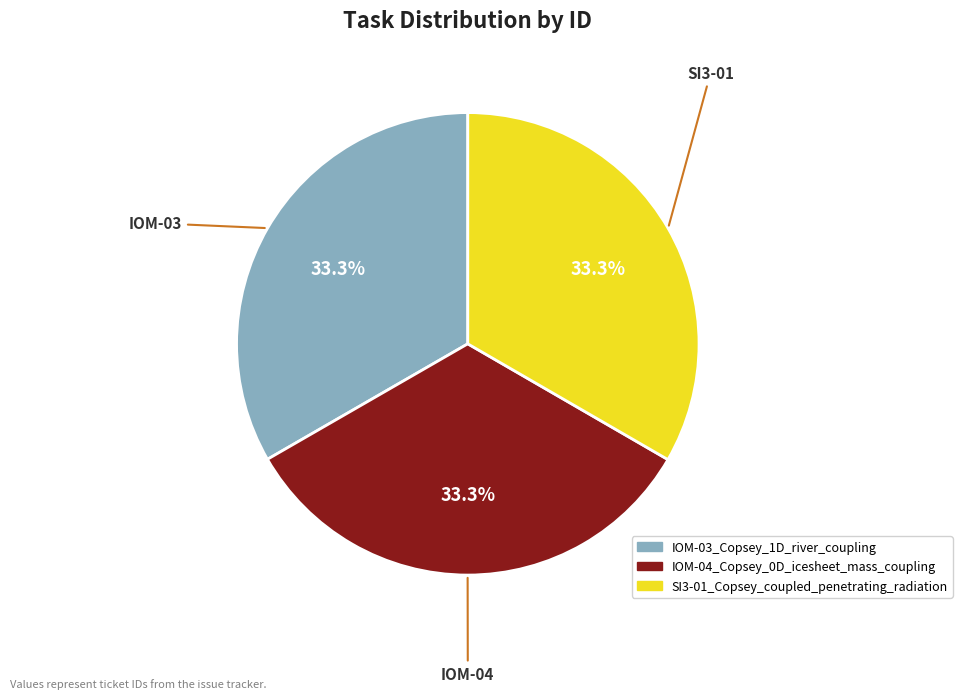

How many segments does this pie chart have?

3